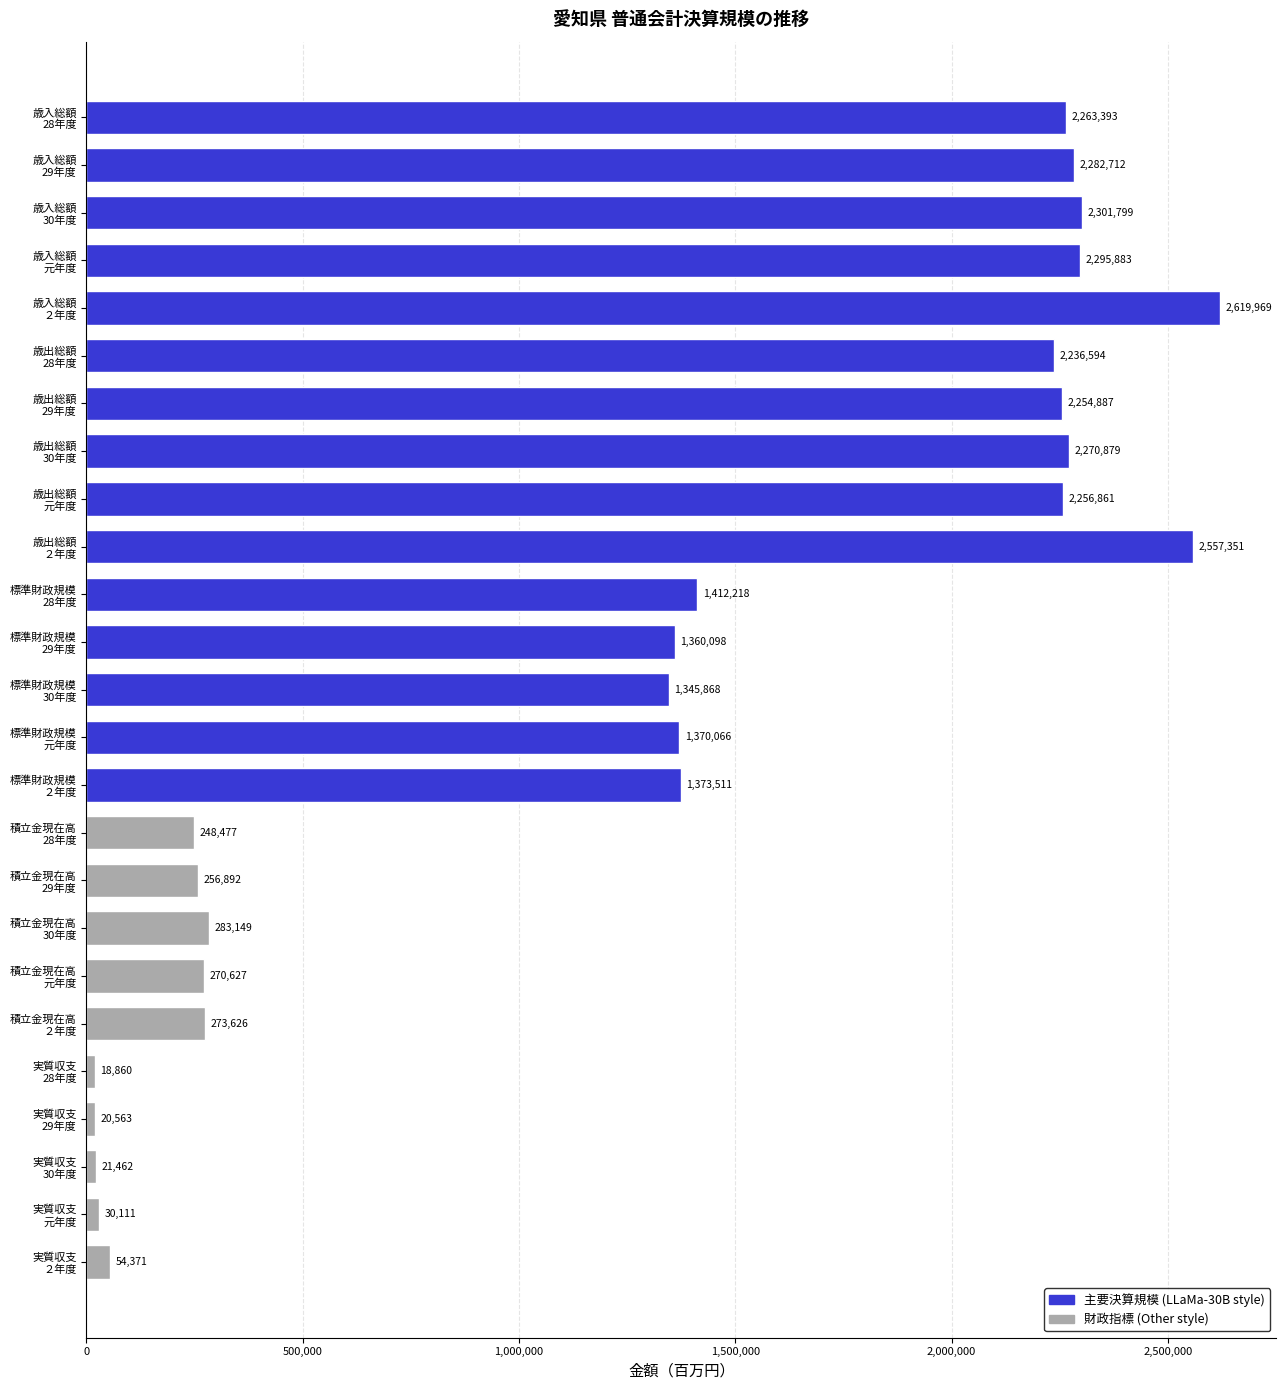

What is the value of the 20th bar from the top?

273626